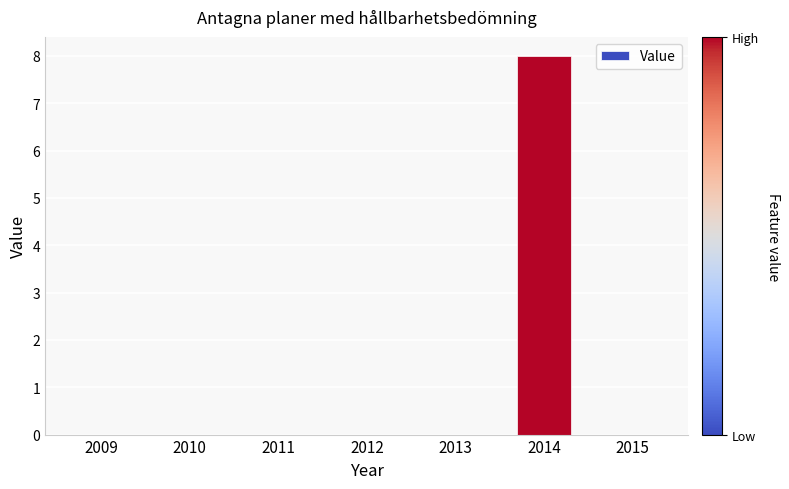

What is the average value?

1